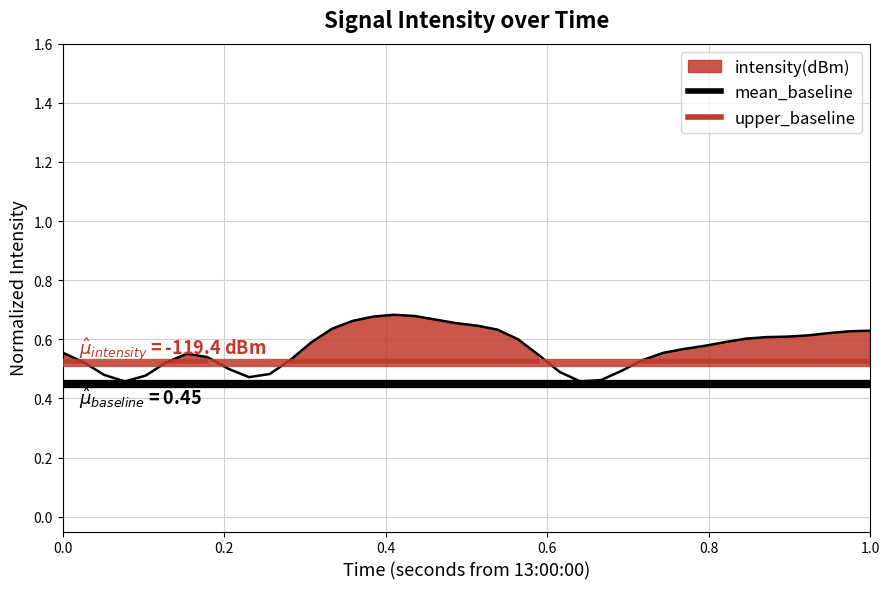

Reading left to right, what are all the values shown in this chart?

mean_baseline: 0.5	0.5
upper_baseline: 0.5	0.5